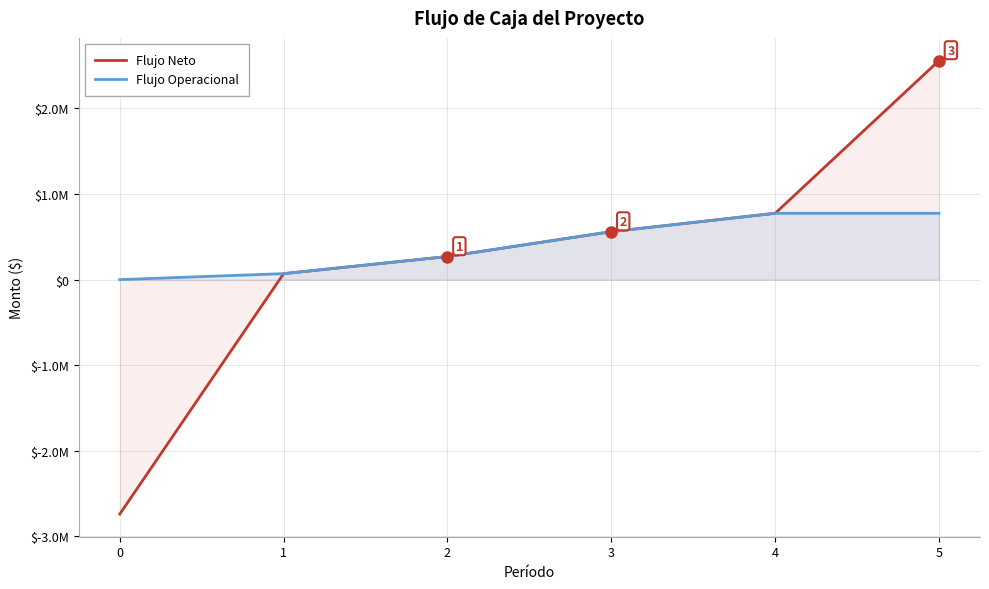

True or false: Flujo Operacional and Flujo Neto intersect in this chart.

False